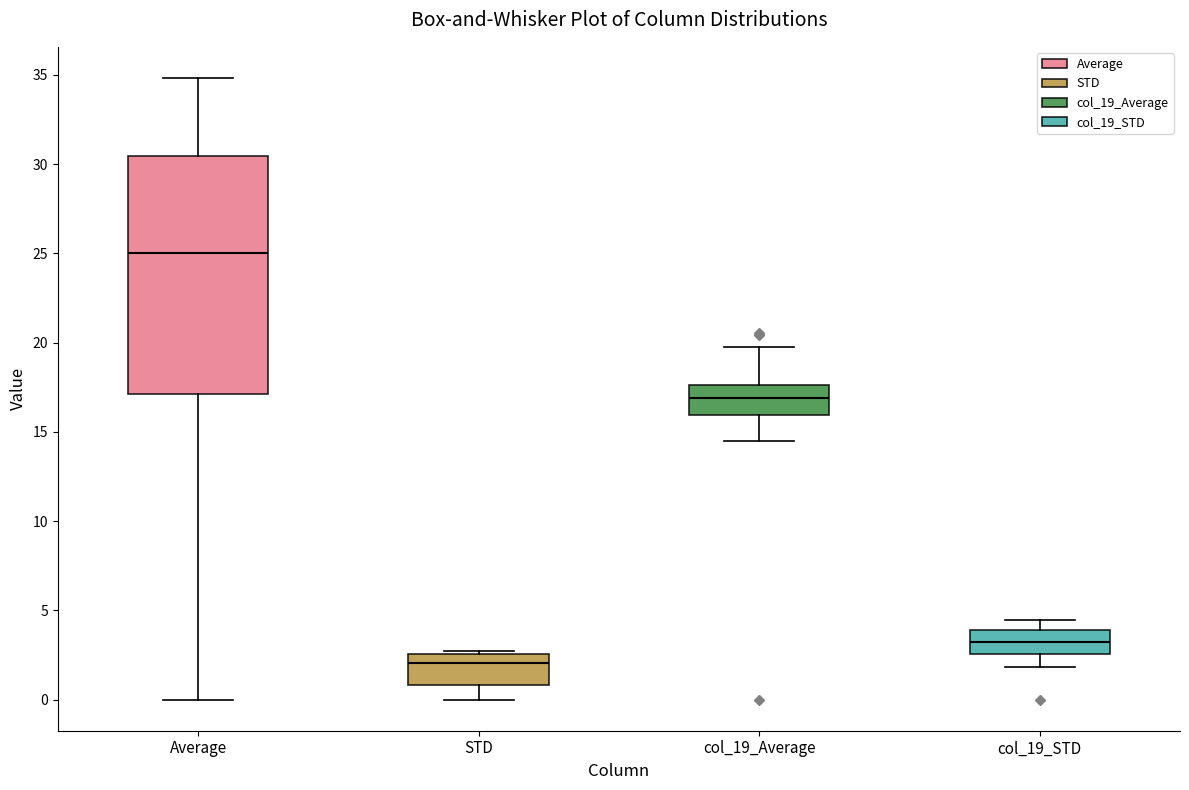

Comparing the boxes themselves (not the whiskers), which one is the tallest?

Average